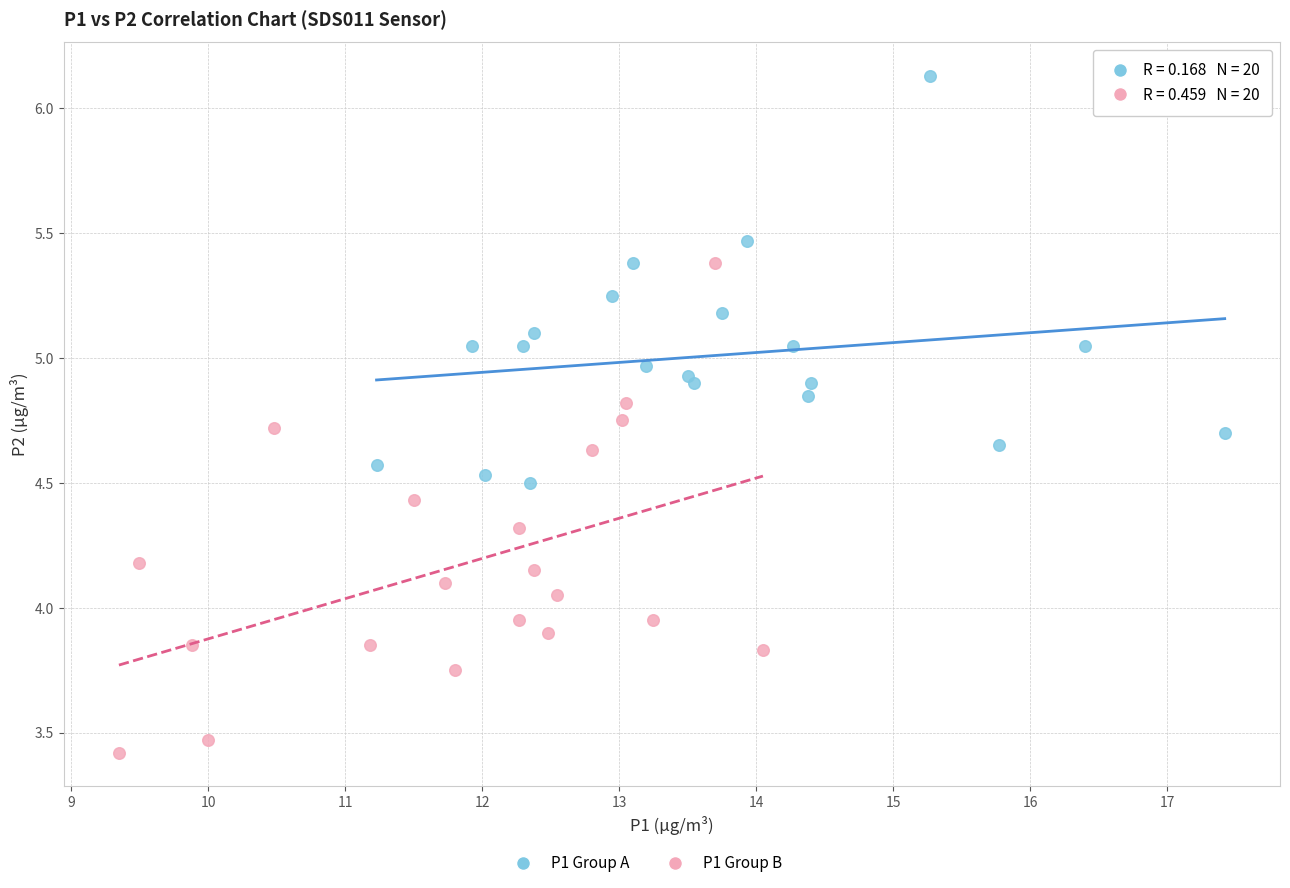

Which series contains the lowest Y value?

P1 Group B